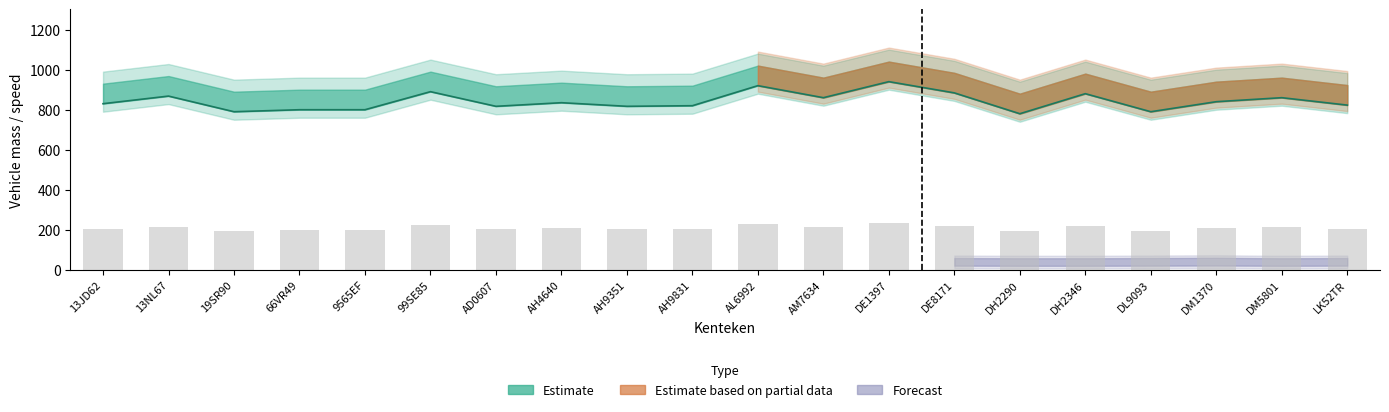

True or false: massa_ledig has a value of 835.0 at AH4640.

True